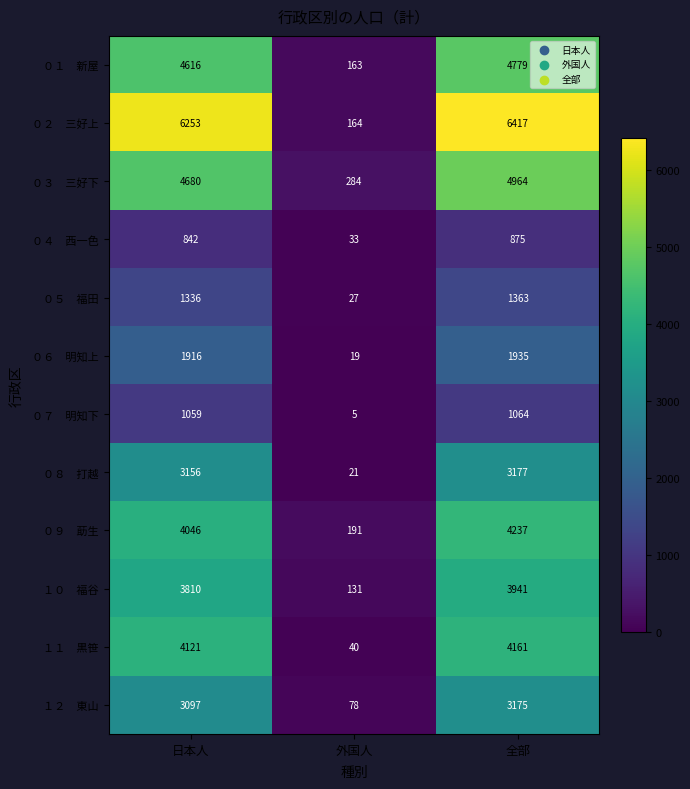

Which label corresponds to the smallest value in the chart?

外国人